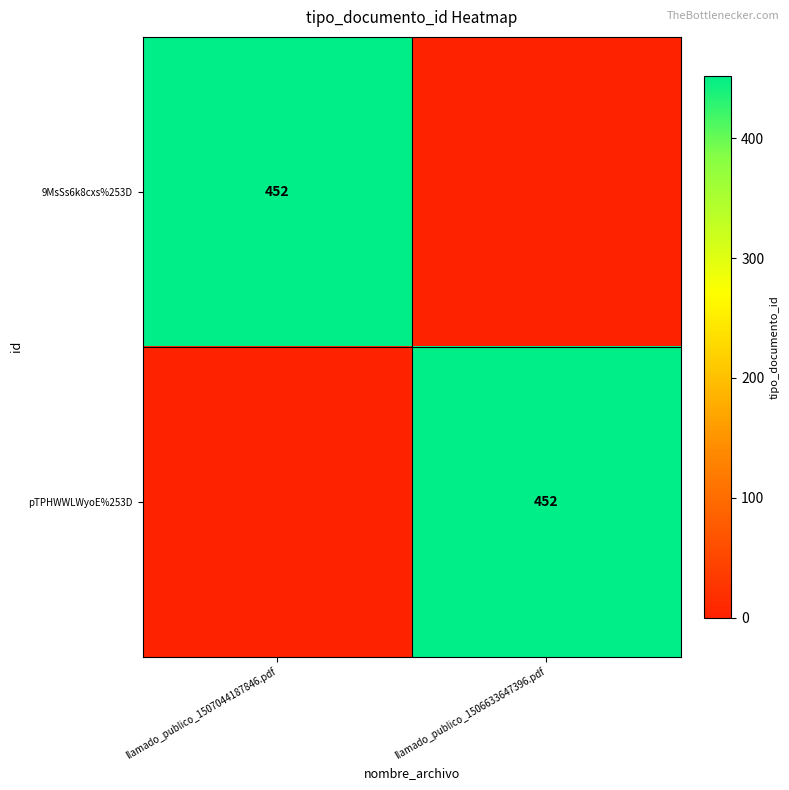

Is it true that pTPHWWLWyoE%253D equals 779 at llamado_publico_1506633647396.pdf?

False